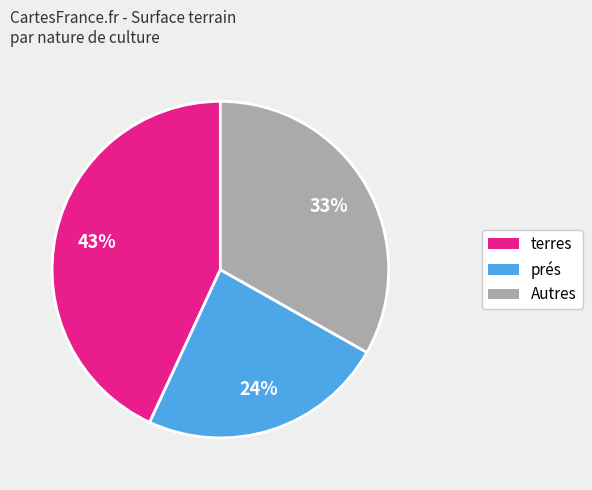

Is there a majority slice in this chart?

No